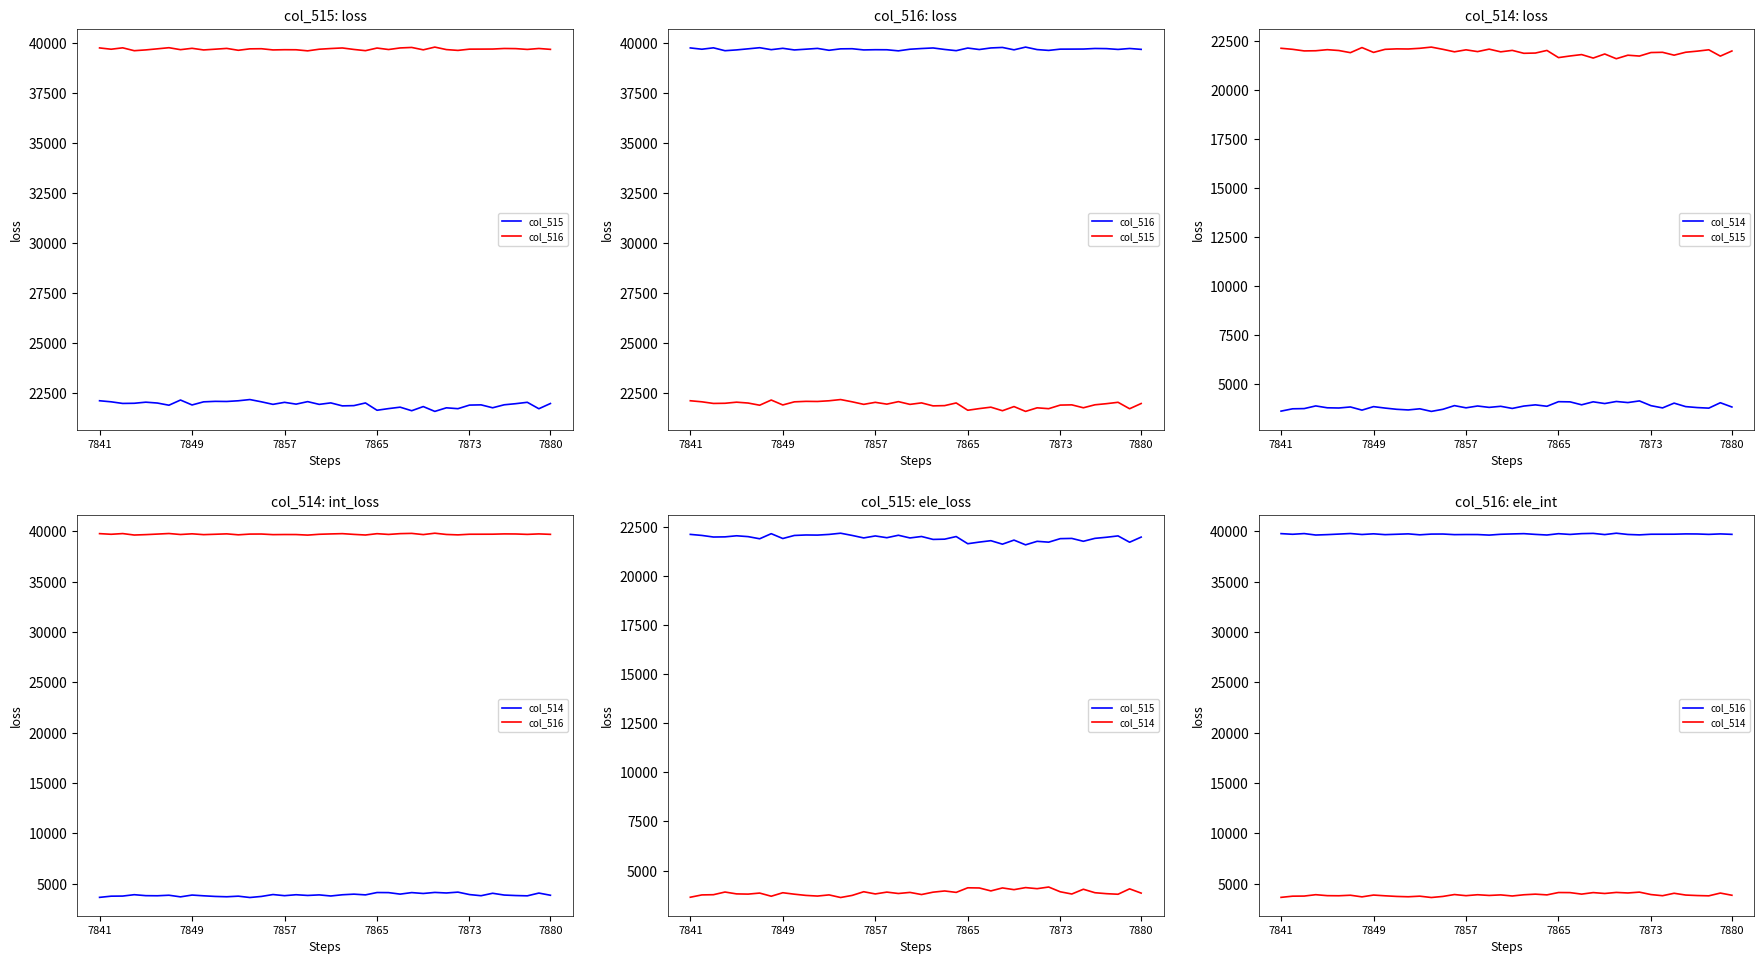

True or false: col_514 has a value of 1420 at 37.

False